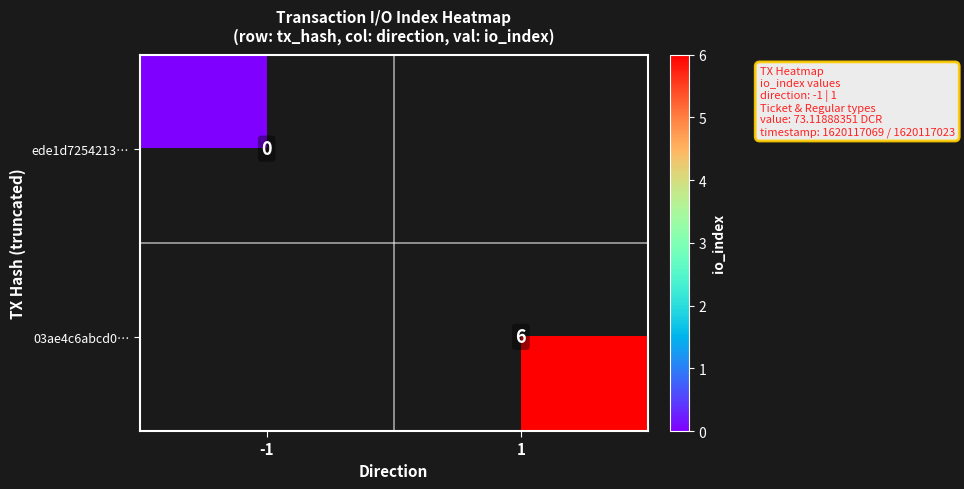

The 03ae4c6abcd0… series shows 6 at 1. True or false?

True